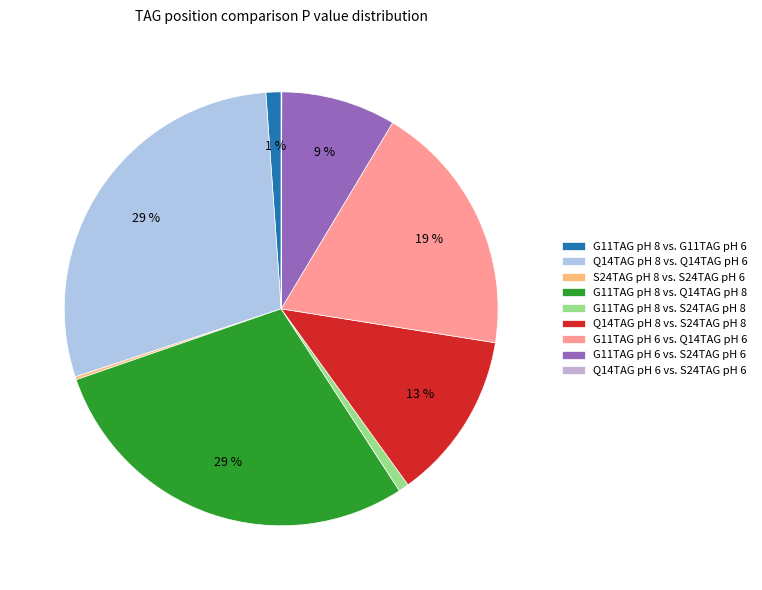

What is the total percentage of G11TAG pH 8 vs. S24TAG pH 8 and Q14TAG pH 8 vs. Q14TAG pH 6?

29.7%